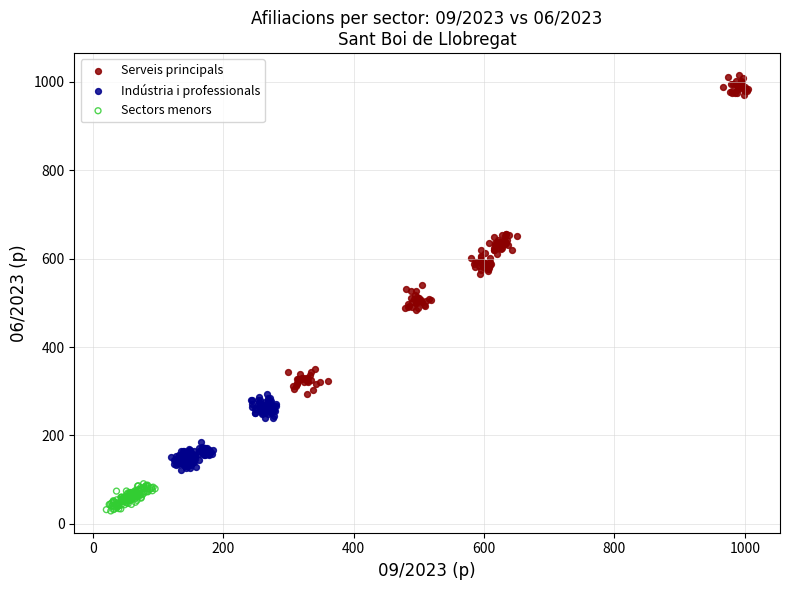

Which series has the largest Y range (max minus min)?

Serveis principals